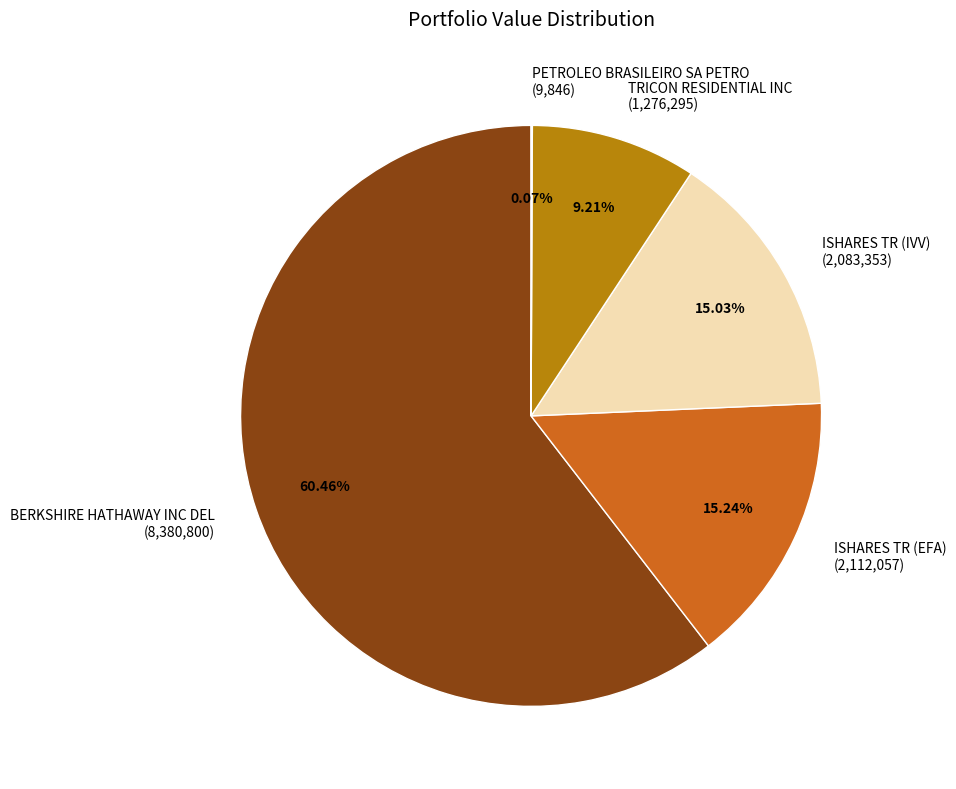

Which has a higher value, ISHARES TR (IVV) (2,083,353) or TRICON RESIDENTIAL INC (1,276,295)?

ISHARES TR (IVV) (2,083,353)